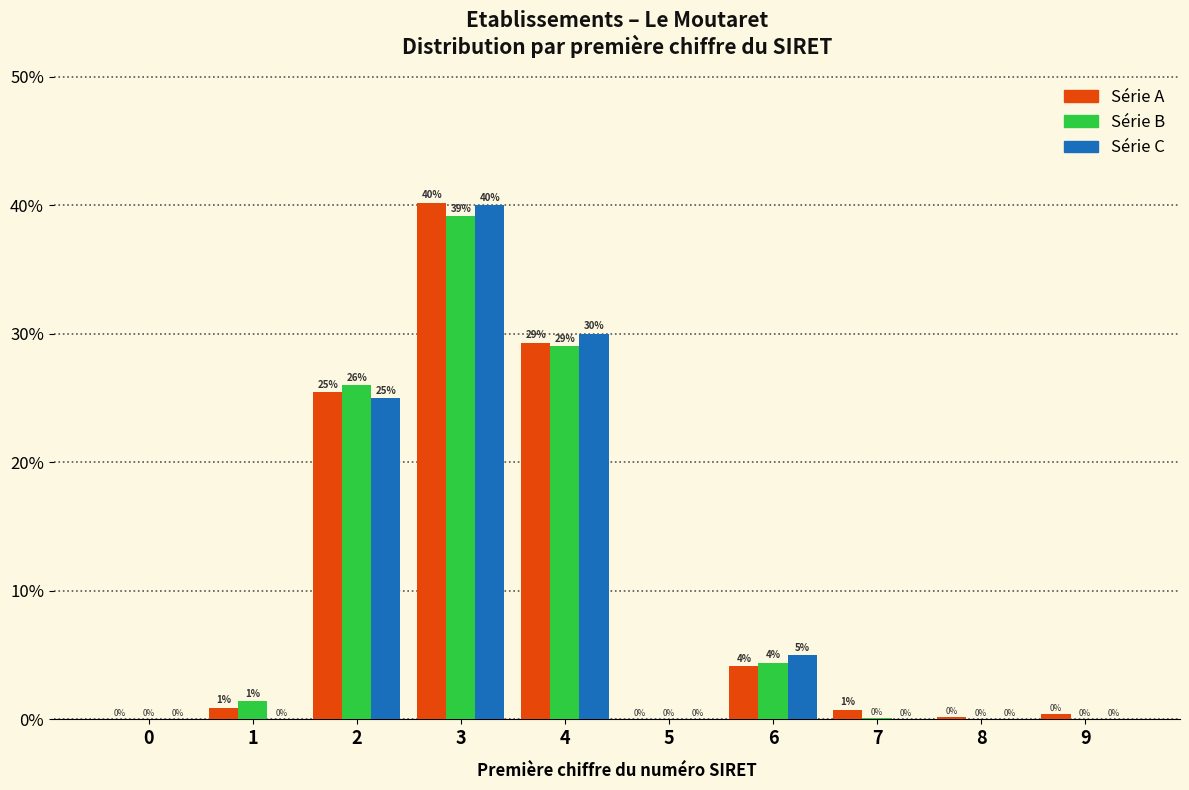

What are all the series names shown in the legend?

Série A, Série B, Série C